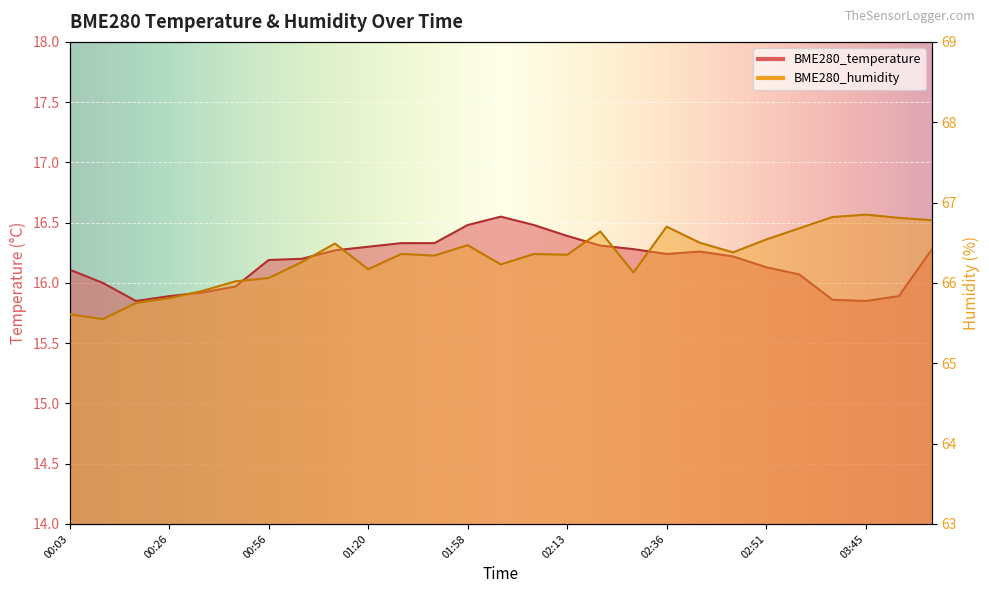

The BME280_temperature series shows 26.5 at 02:20. True or false?

False